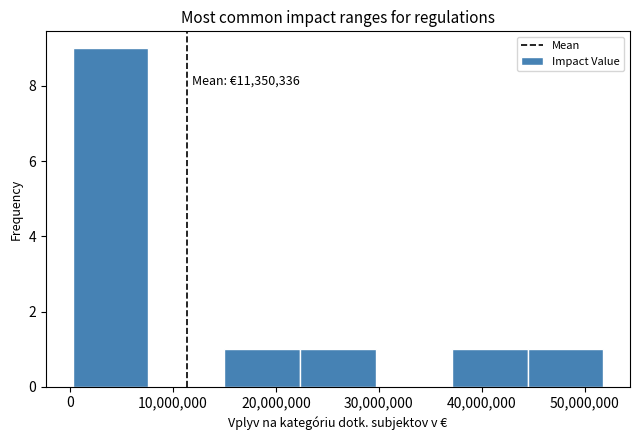

Over which range of the x-axis is the bar tallest?

0 to 8000000